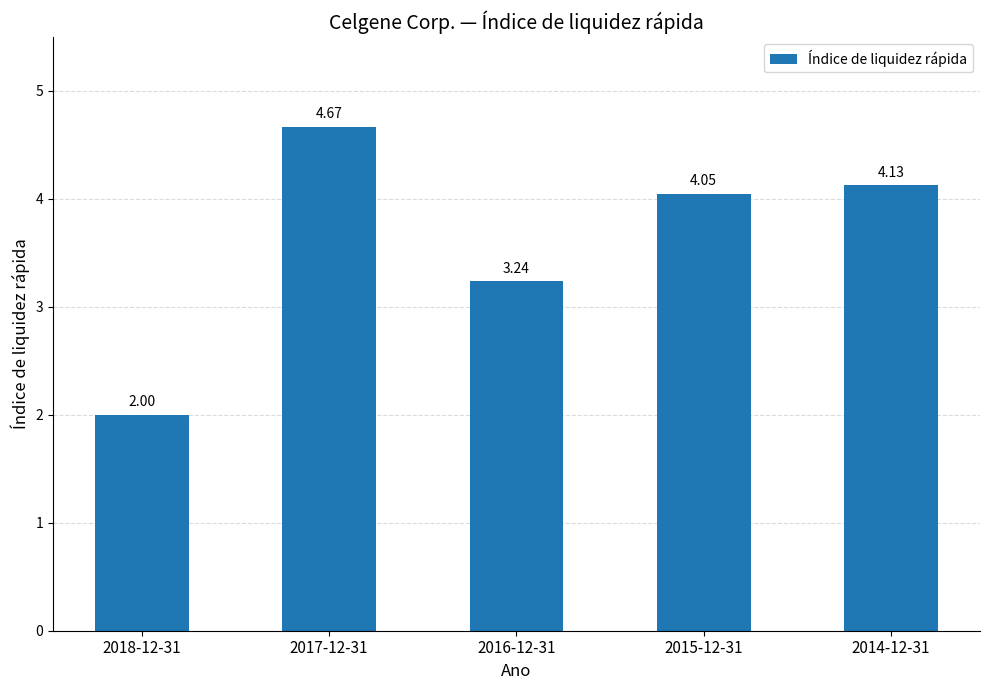

List the labels in order of value, smallest first.

2018-12-31, 2016-12-31, 2015-12-31, 2014-12-31, 2017-12-31